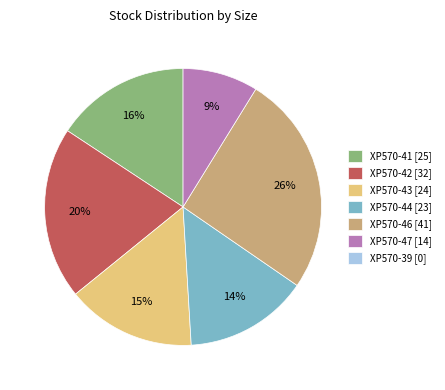

To the nearest percent, what is the average slice percentage?

17%